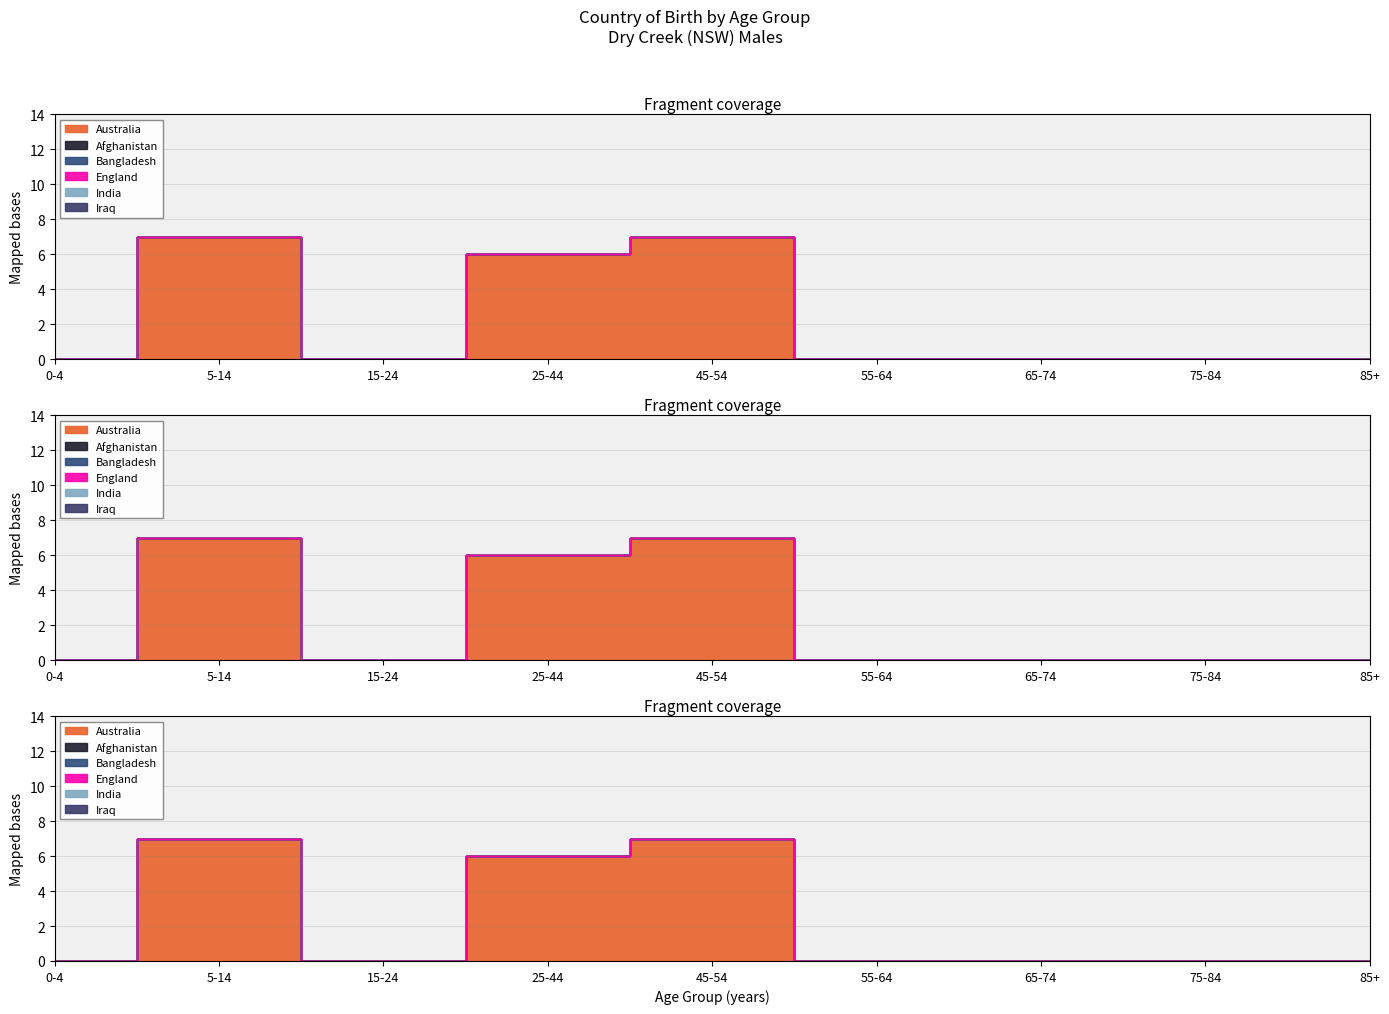

Does the chart have visible grid lines?

Yes